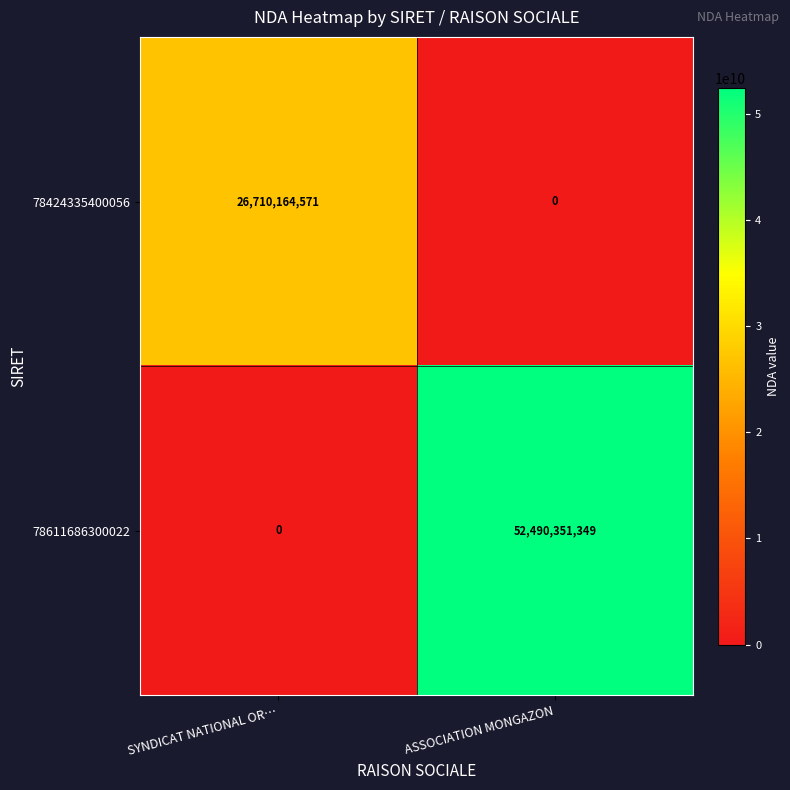

Is it true that 78424335400056 equals 18389273216 at ASSOCIATION MONGAZON?

False